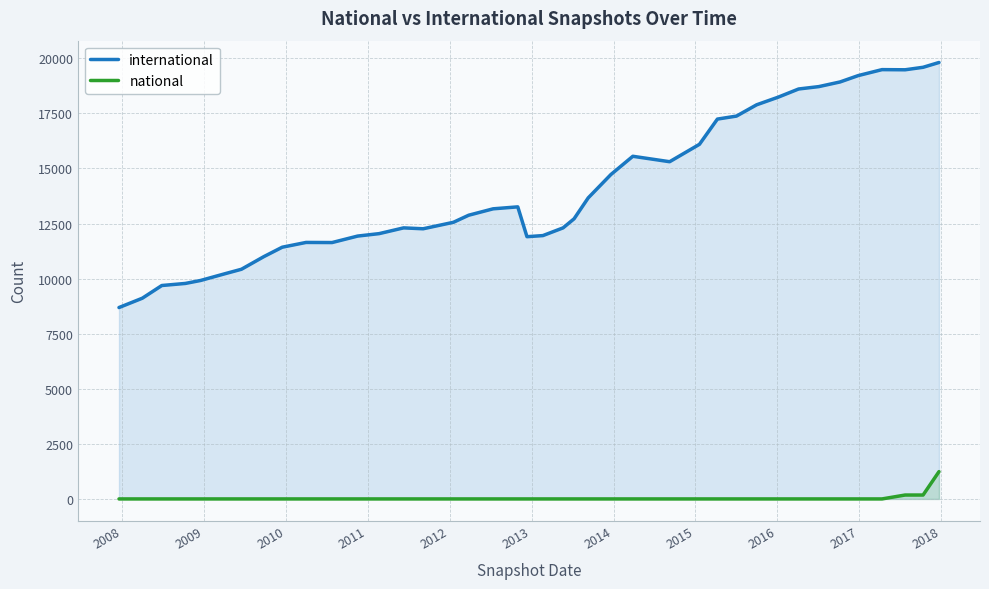

True or false: international and national intersect in this chart.

False